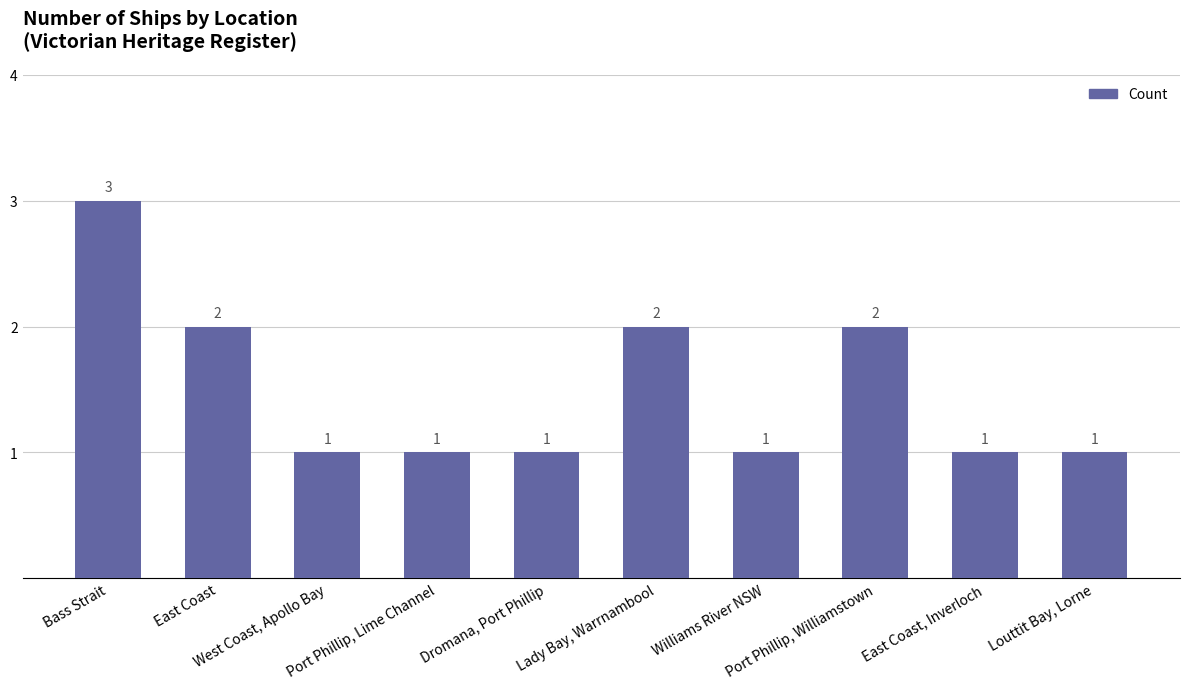

What is the difference between the maximum and minimum values?

2